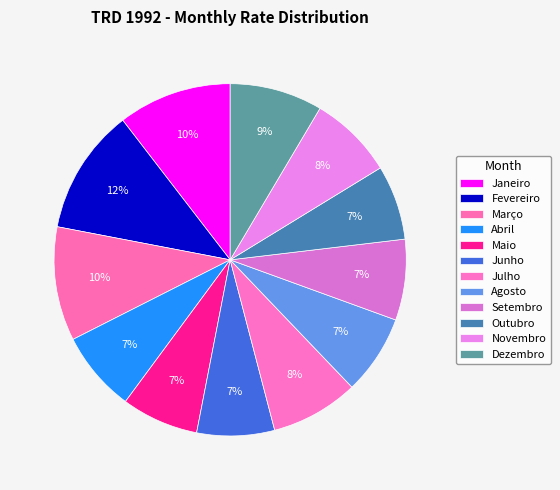

True or false: Abril accounts for 2% of the total.

False